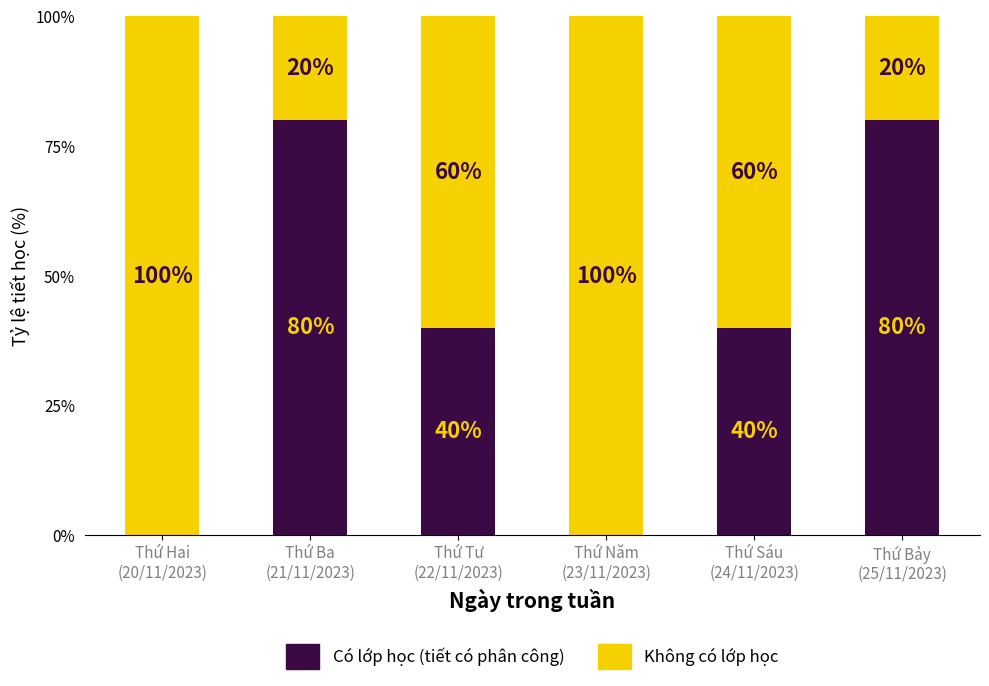

How many values in Có lớp học (tiết có phân công) are above zero?

4